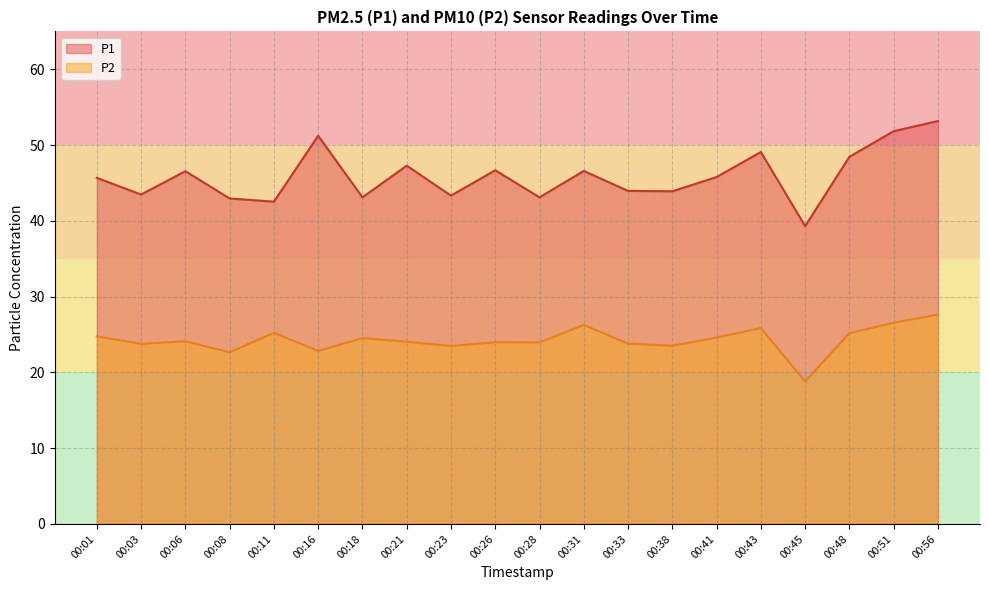

Where is the first local minimum for P2?

00:03